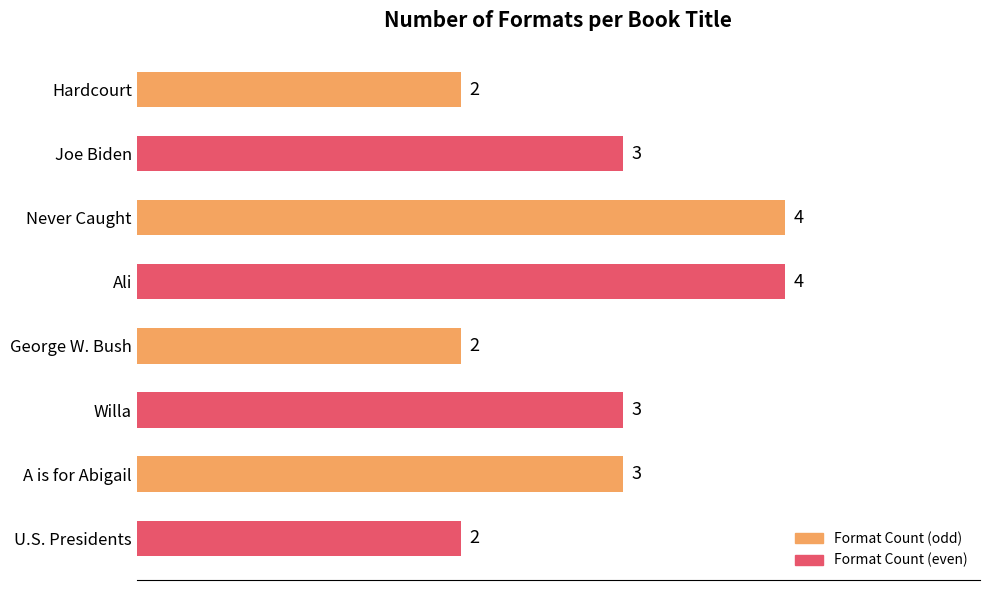

How many values are between 2 and 4?

8